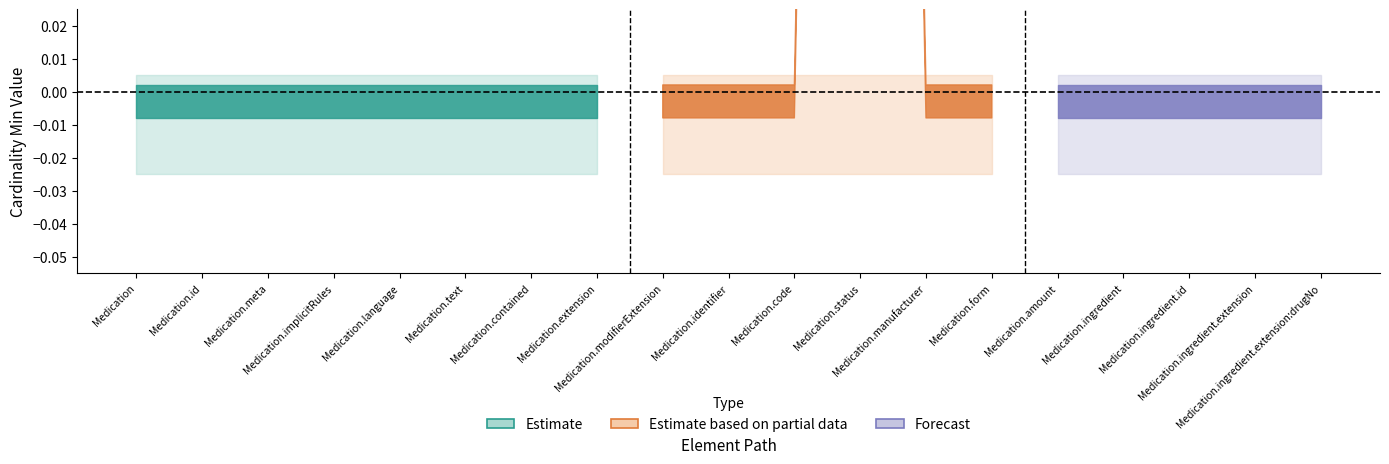

Rank the categories by Base Min value from lowest to highest.

Medication, Medication.id, Medication.meta, Medication.implicitRules, Medication.language, Medication.text, Medication.contained, Medication.extension, Medication.modifierExtension, Medication.identifier, Medication.code, Medication.status, Medication.manufacturer, Medication.form, Medication.amount, Medication.ingredient, Medication.ingredient.id, Medication.ingredient.extension, Medication.ingredient.extension:drugNo